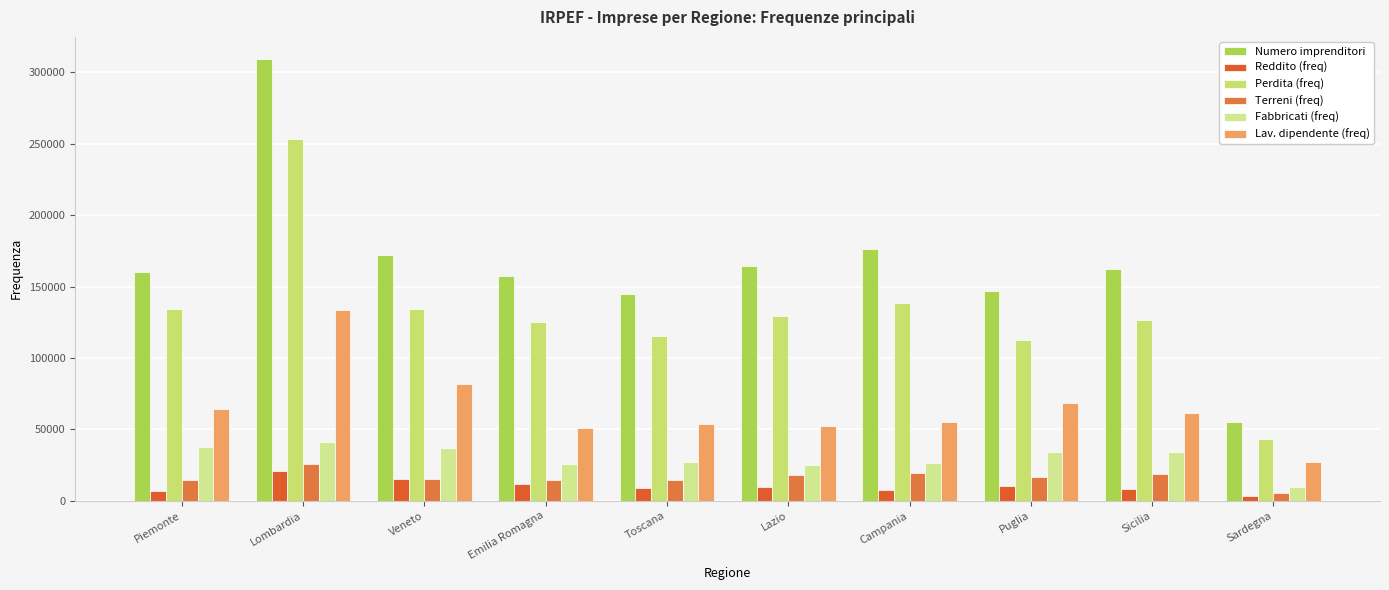

What is the difference between the second highest and second lowest values in the Lav. dipendente (freq) series?

30513